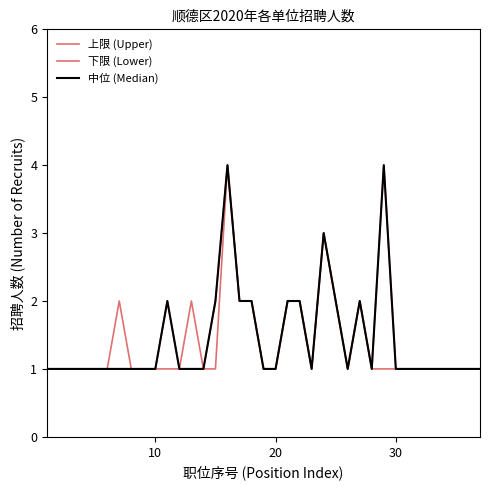

Which series has the largest total across all categories?

上限 (Upper)